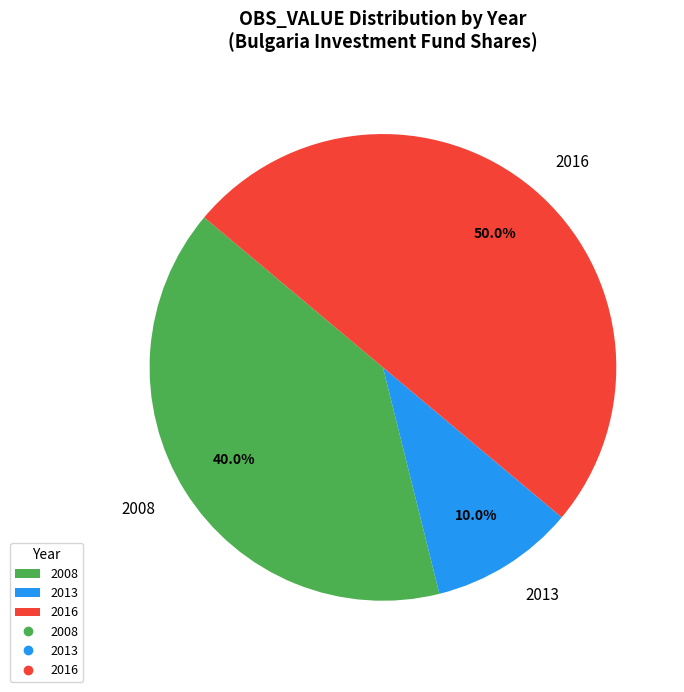

What is the total percentage of 2008 and 2016?

90.0%